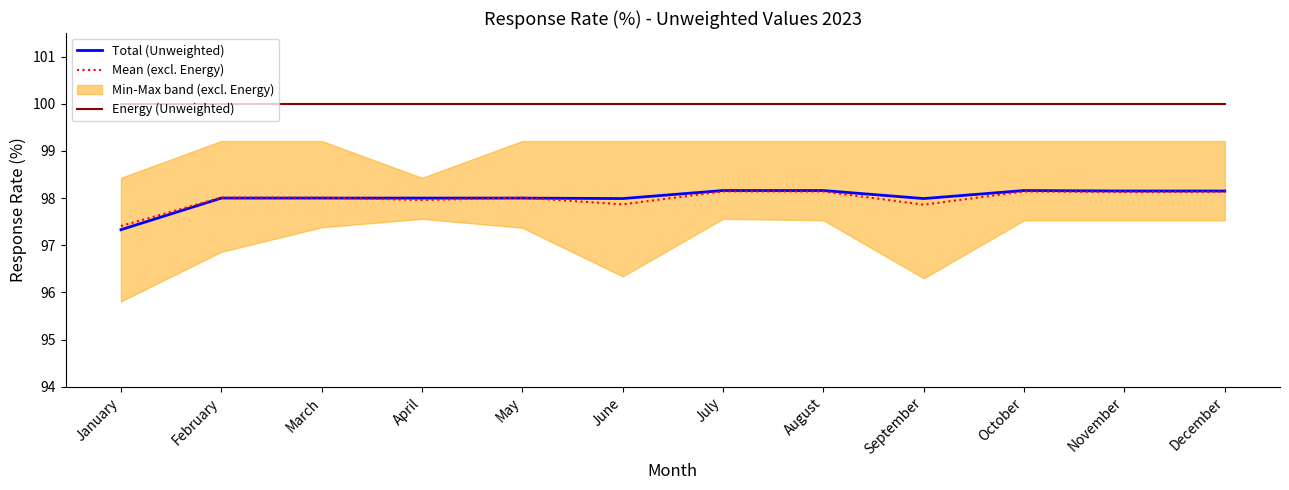

What is the value of the Total (Unweighted) point at the 10th from the left?

98.2